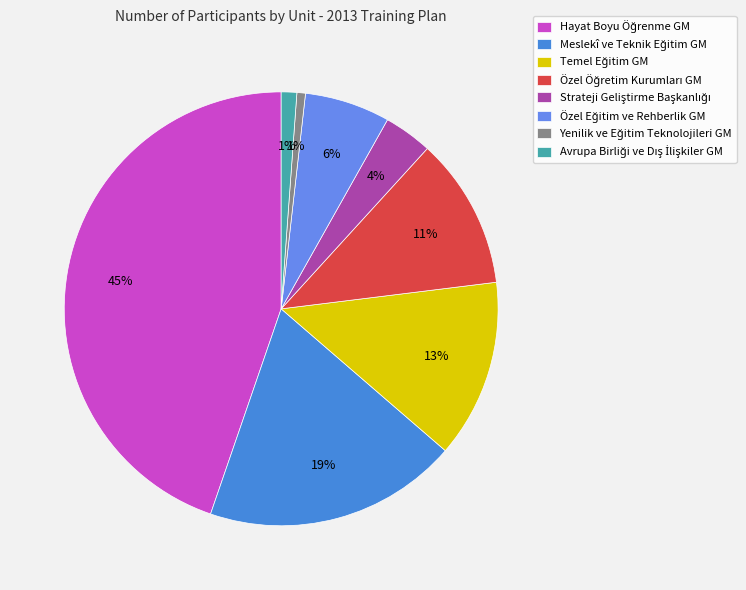

Count the number of slices in the pie.

8